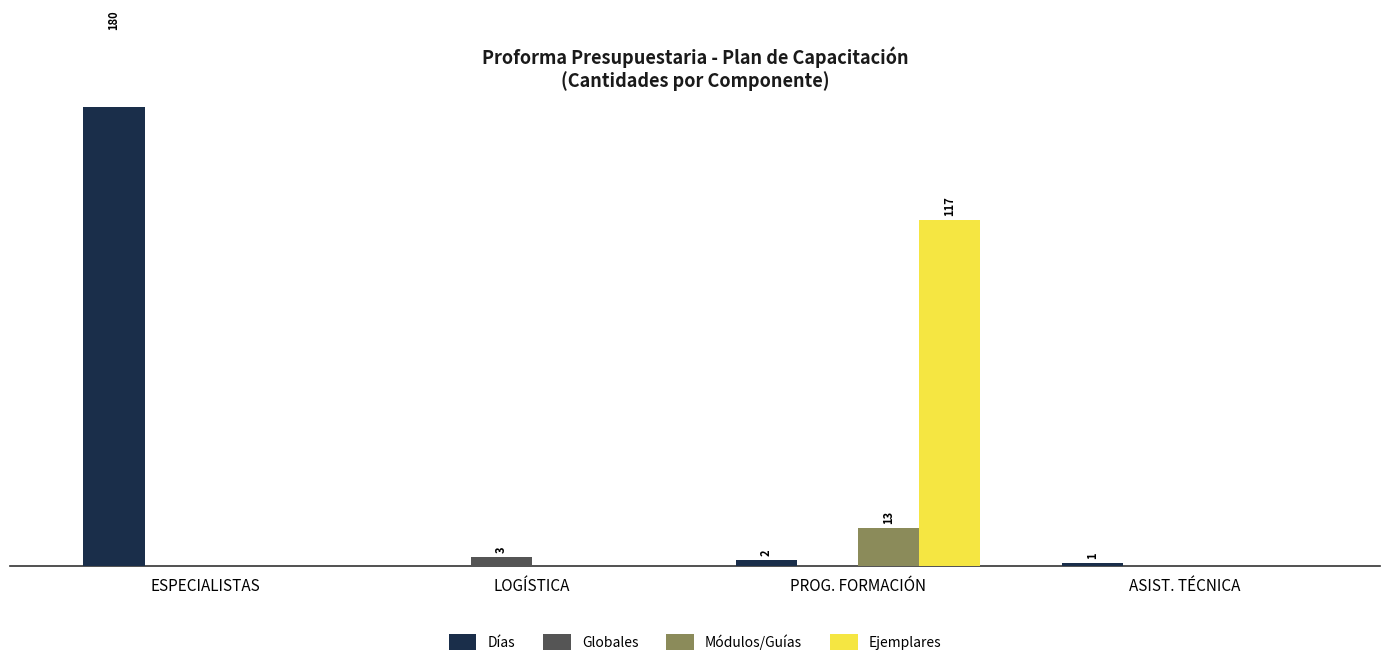

True or false: Módulos/Guías has a value of 13 at PROG. FORMACIÓN.

True